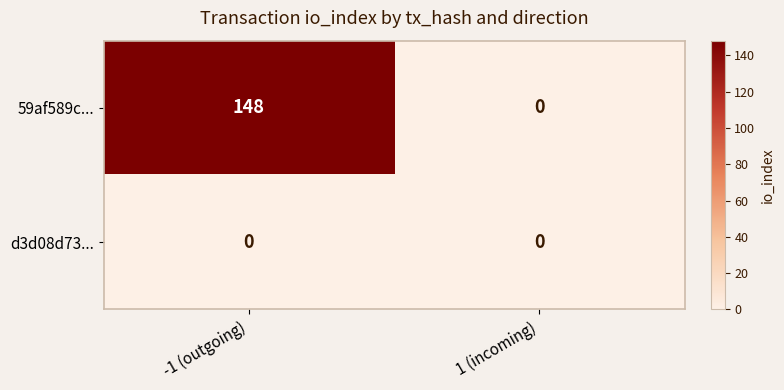

Which series has the widest spread of values?

59af589c...